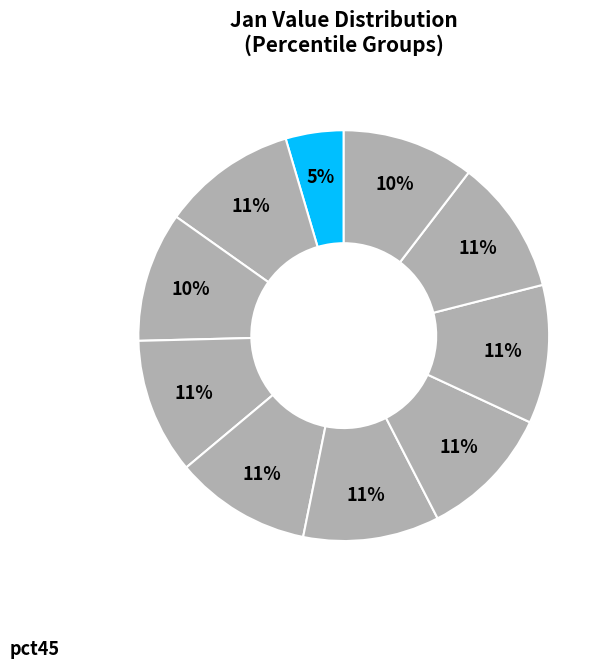

Count the number of slices in the pie.

10